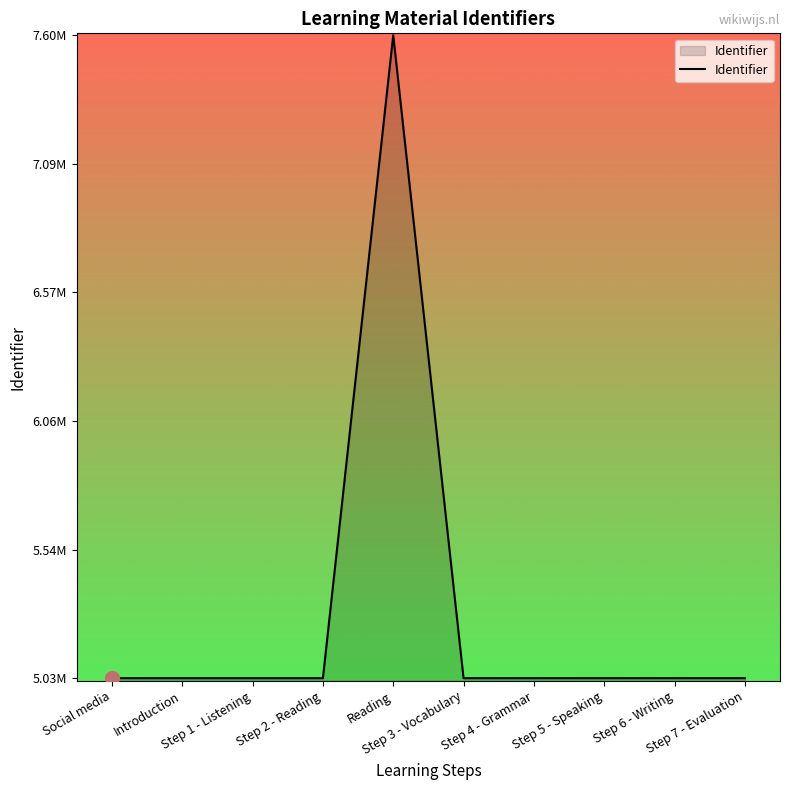

Does the chart display data point markers on the line(s)?

No